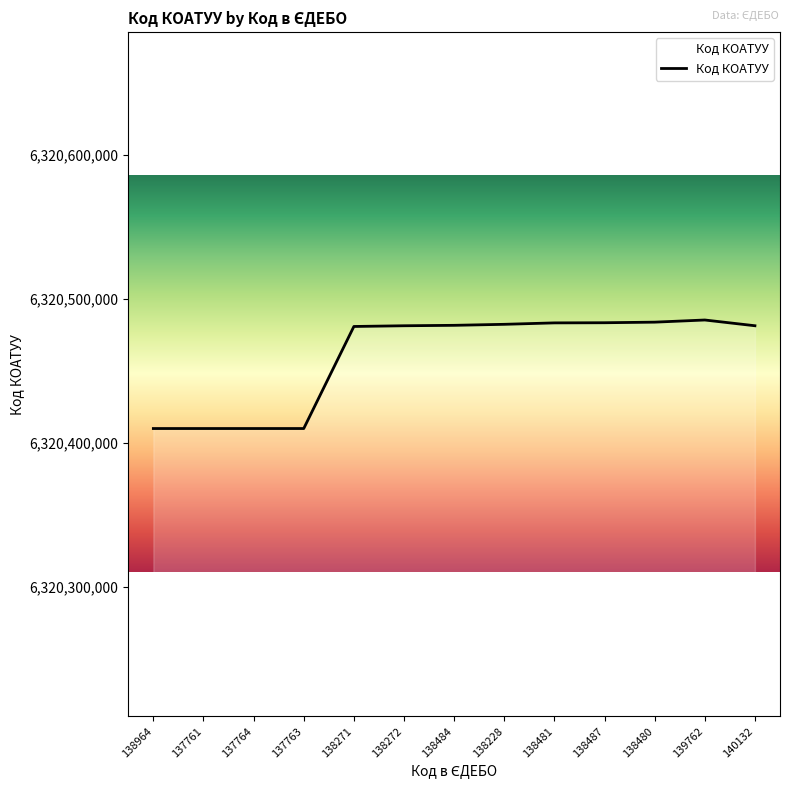

Approximately how many times larger is the value at 138484 compared to 138480?

1.0